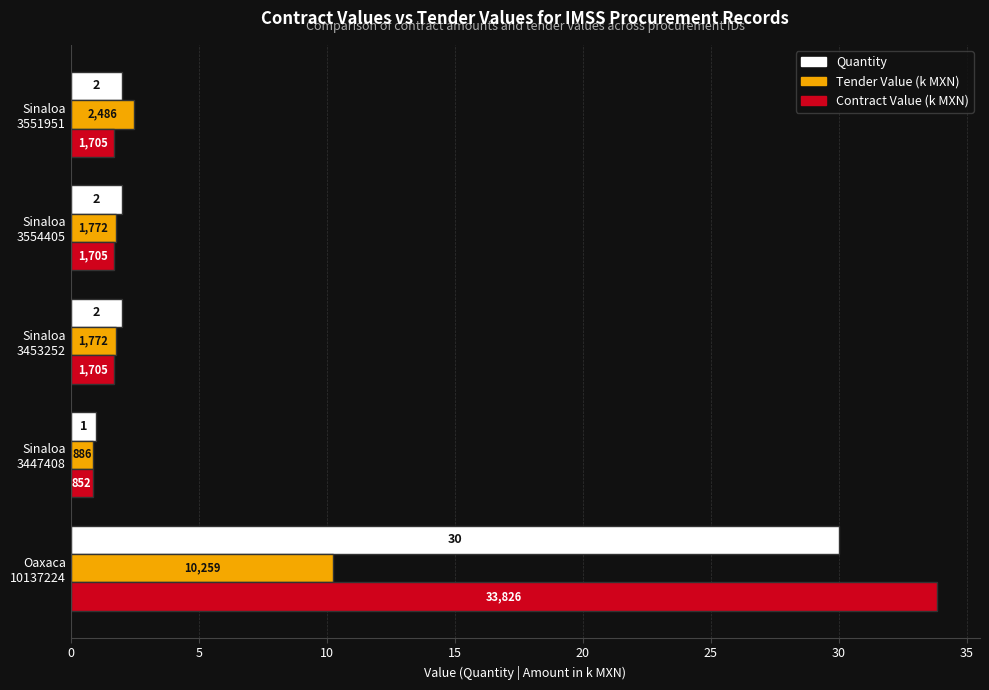

What are all the series names shown in the legend?

Quantity, Tender Value (k MXN), Contract Value (k MXN)